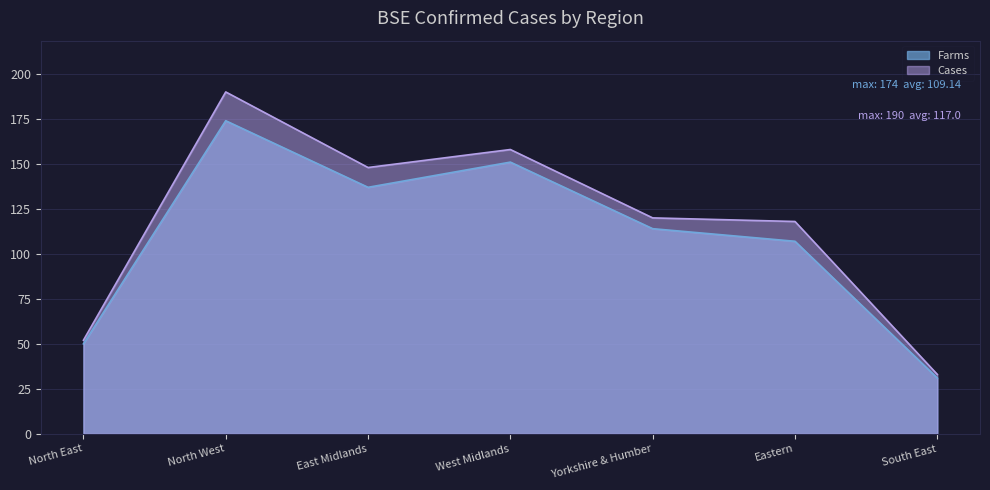

Where is the first local minimum for Farms?

East Midlands